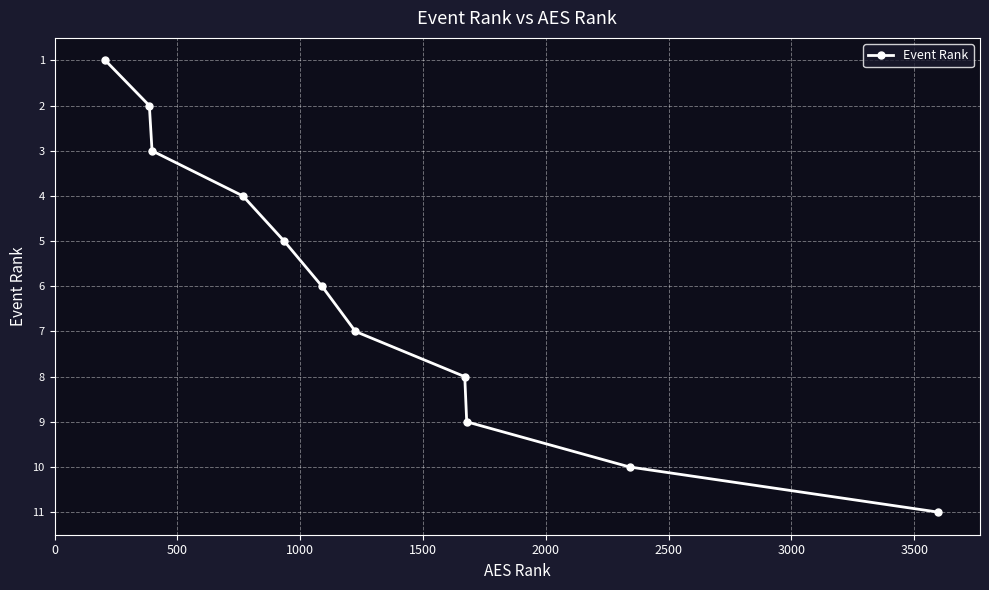

True or false: the data has more than 1 interior local peaks.

False